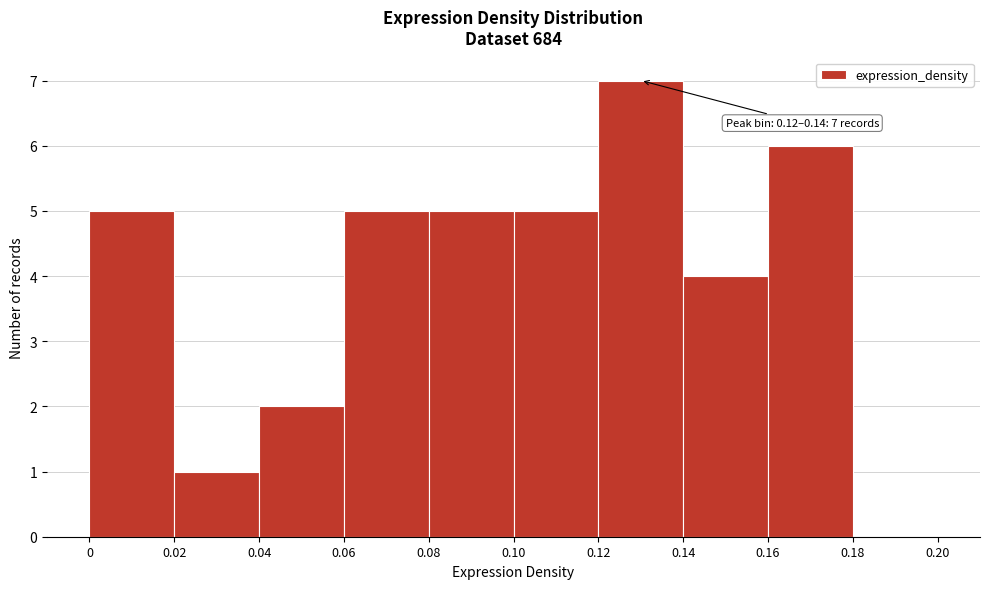

Which range on the x-axis has the tallest bar?

0.12 to 0.14